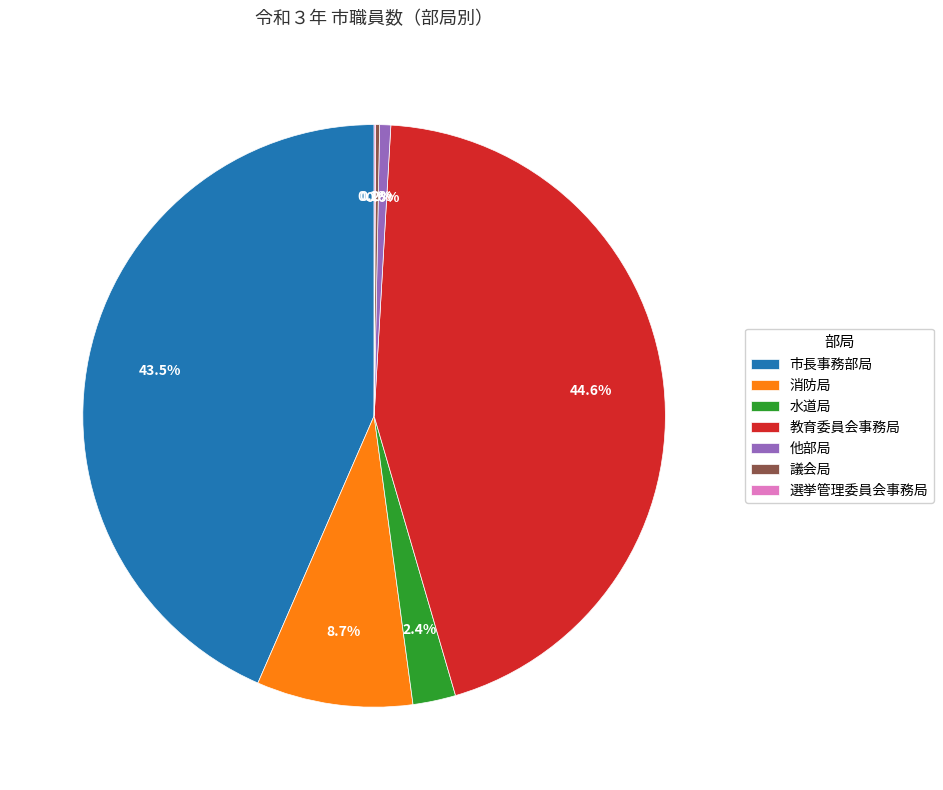

To the nearest percent, what is the difference between the 消防局 and 市長事務部局 slice percentages?

35%